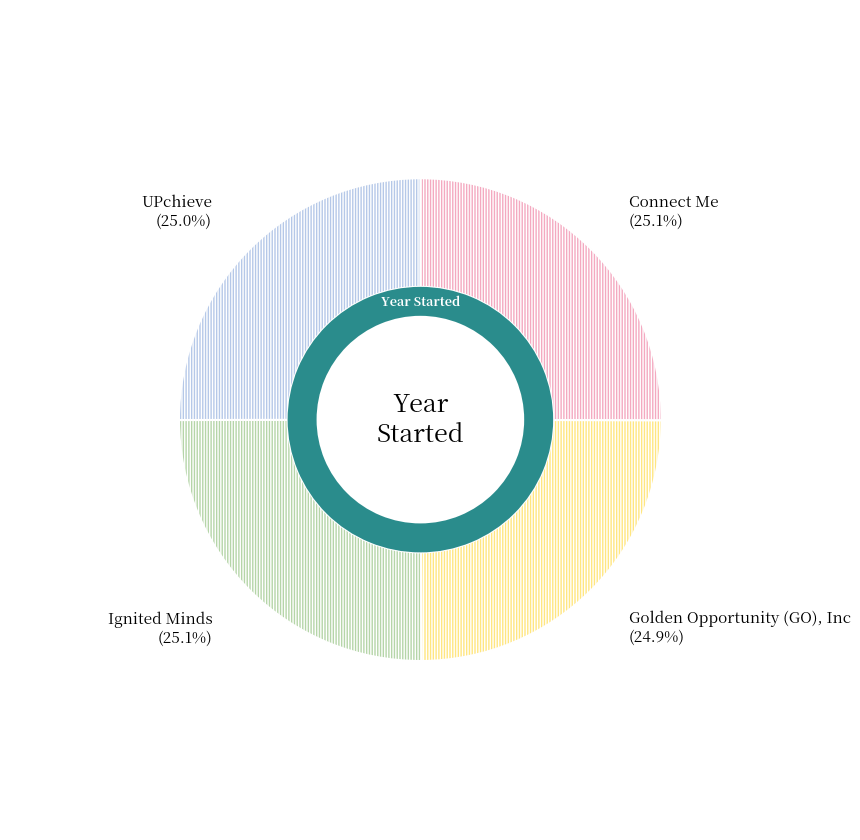

Which slice is the smallest?

Golden Opportunity (GO), Inc